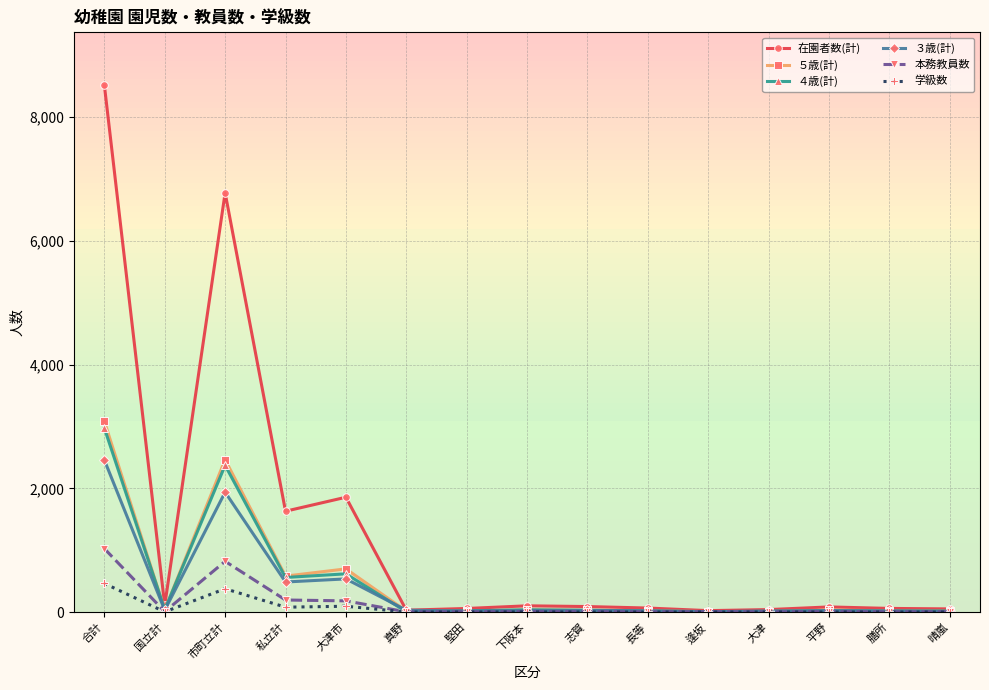

What is the difference between the maximum and minimum values in the ５歳(計) series?

3076